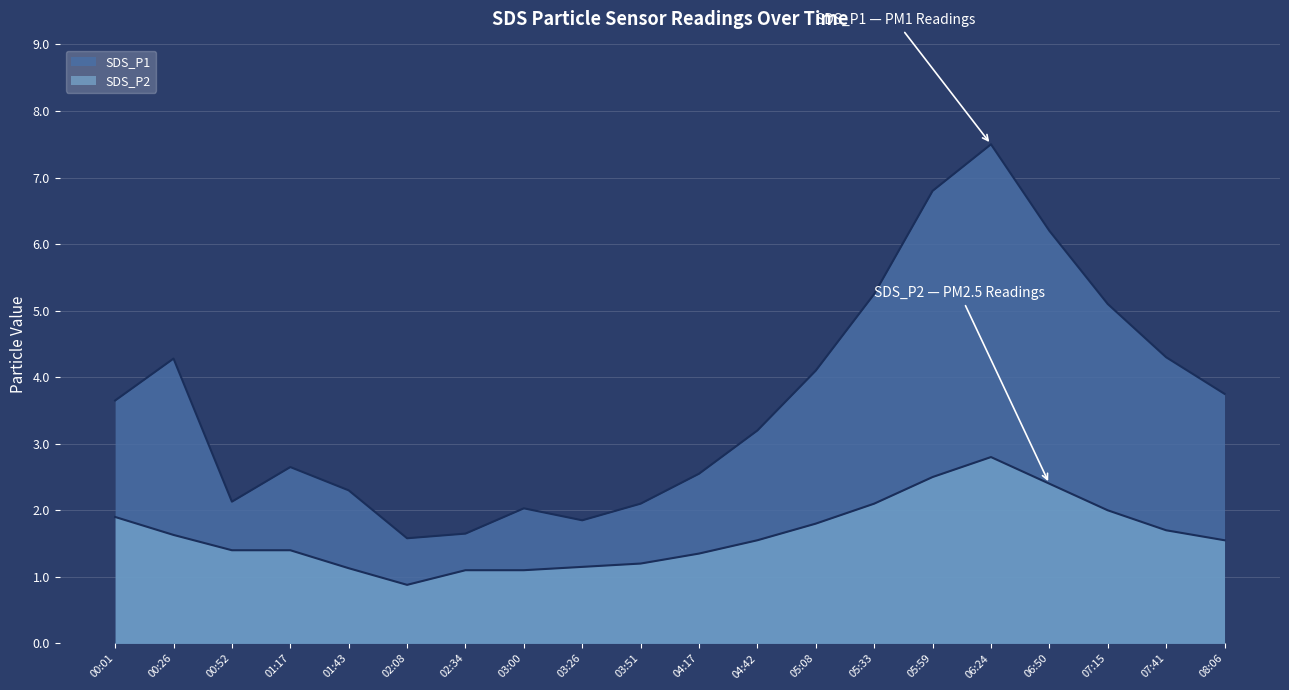

What is the sum of the SDS_P2 values at 01:17 and 03:51?

2.6